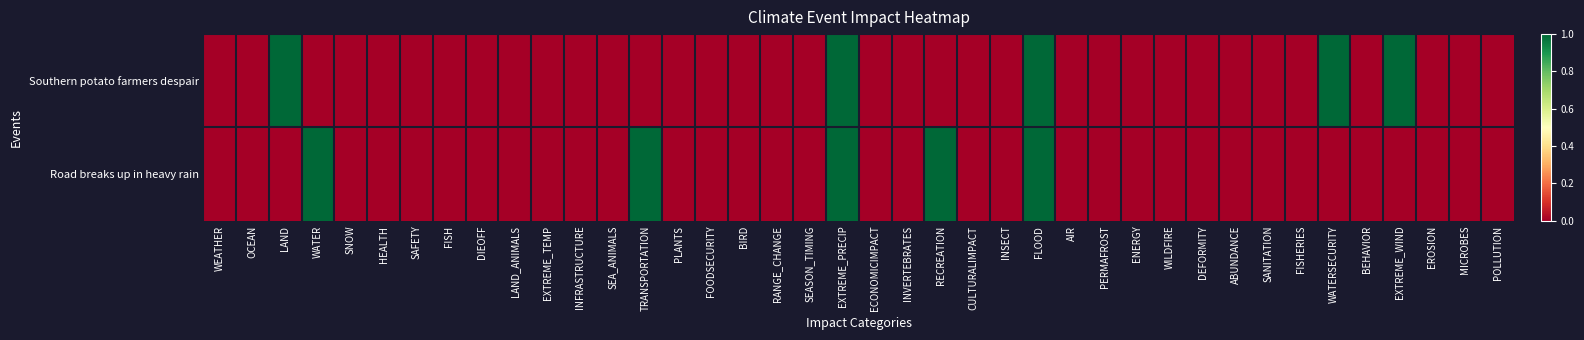

Rank the series by their maximum value, from highest to lowest.

Southern potato farmers despair, Road breaks up in heavy rain